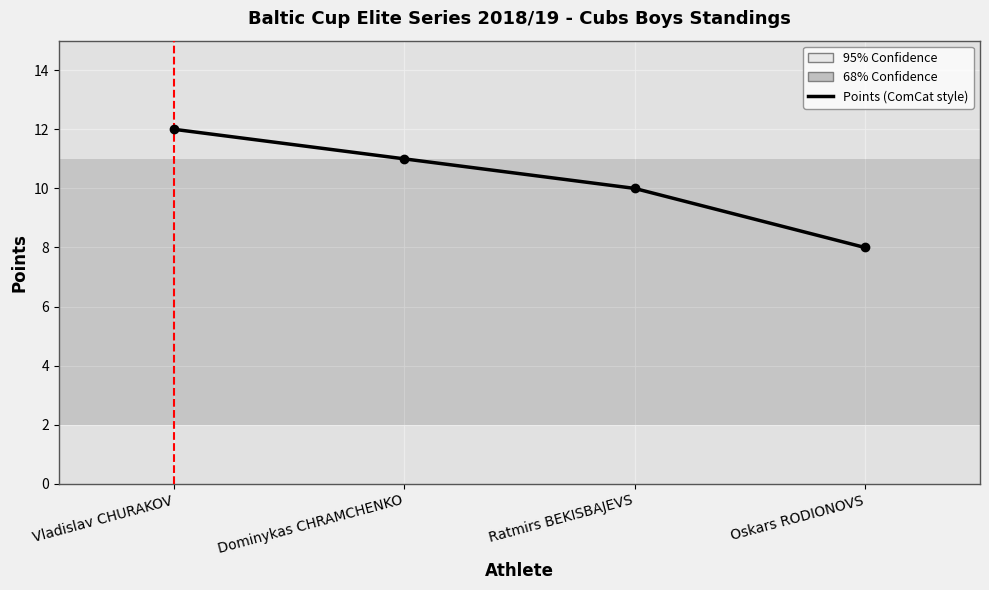

The value at Oskars RODIONOVS is 4. True or false?

False